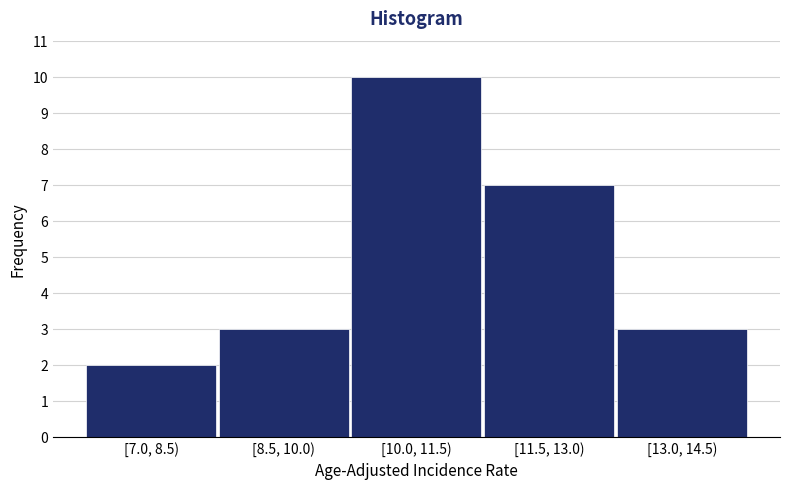

Reading left to right, what are all the values shown in this chart?

[7.0, 8.5)=2	[8.5, 10.0)=3	[10.0, 11.5)=10	[11.5, 13.0)=7	[13.0, 14.5)=3